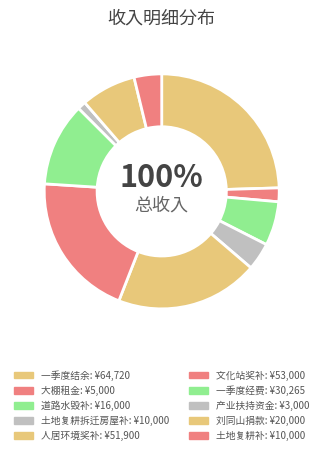

Count the number of slices in the pie.

10